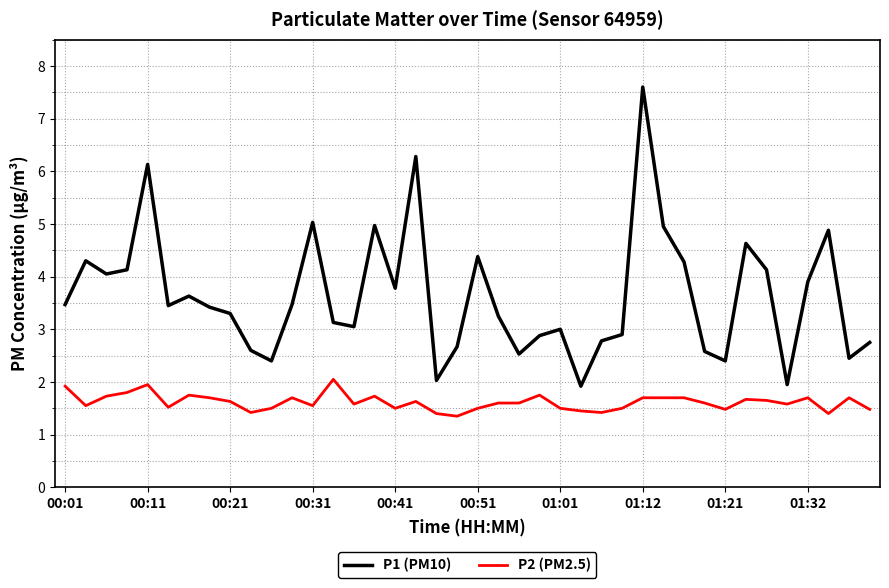

Rank the series by their maximum value, from highest to lowest.

P1 (PM10), P2 (PM2.5)